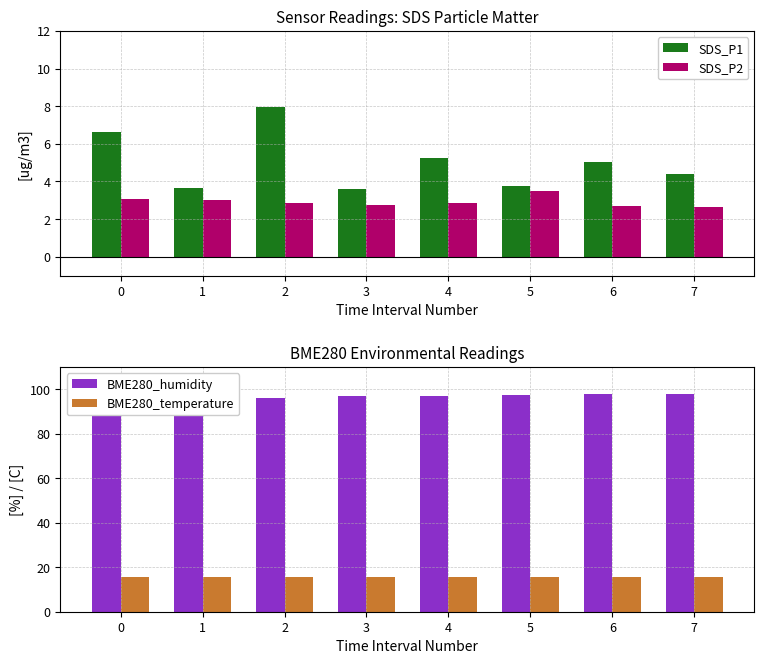

List the labels in order of BME280_humidity value, smallest first.

0, 1, 2, 4, 3, 5, 7, 6